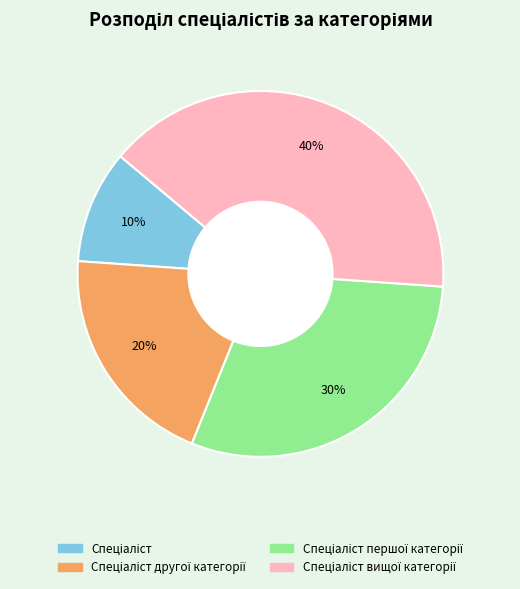

To the nearest percent, what is the difference between the largest and smallest slice percentages?

30%